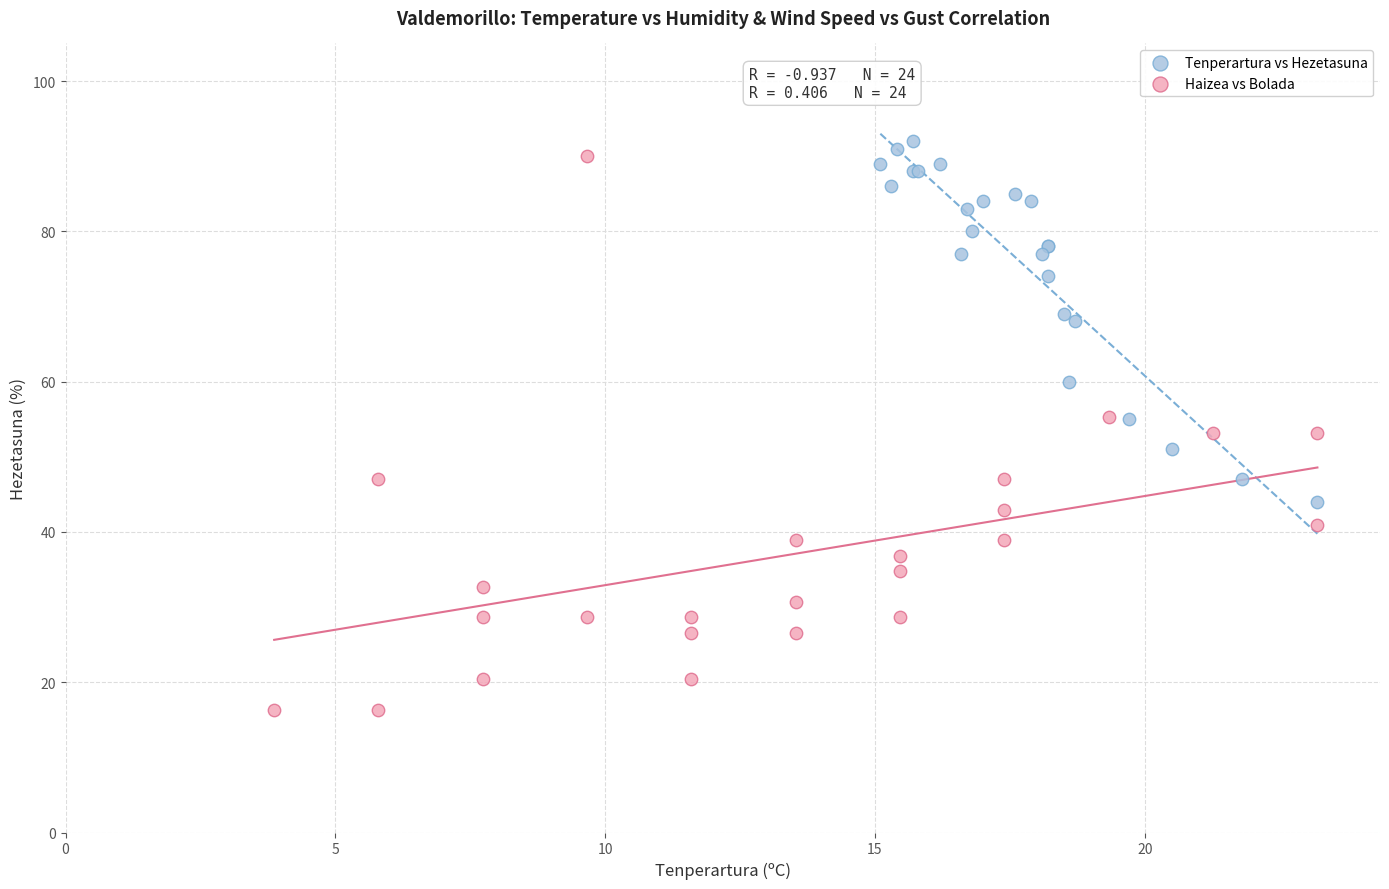

Which series reaches the minimum Y coordinate?

Haizea vs Bolada